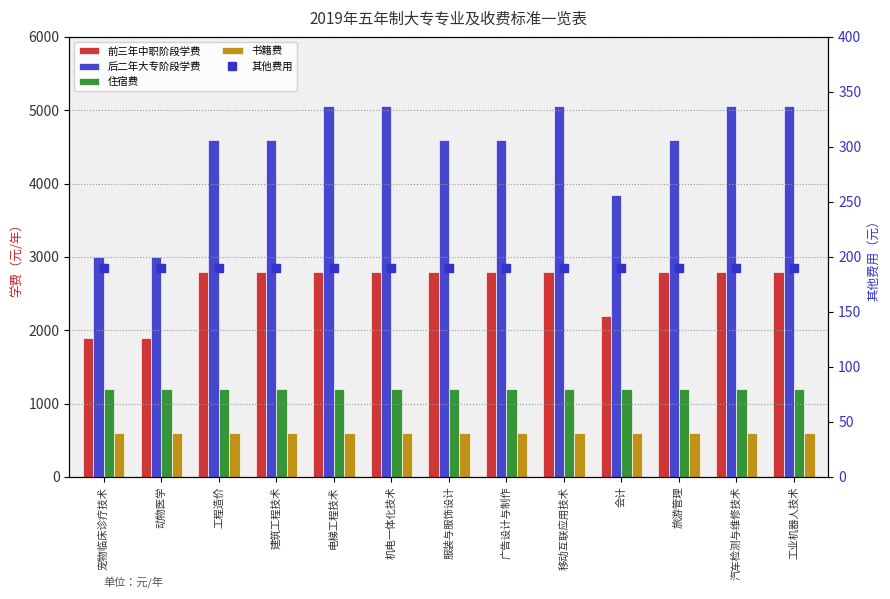

Is it true that 住宿费 equals 1200 at 工业机器人技术?

True